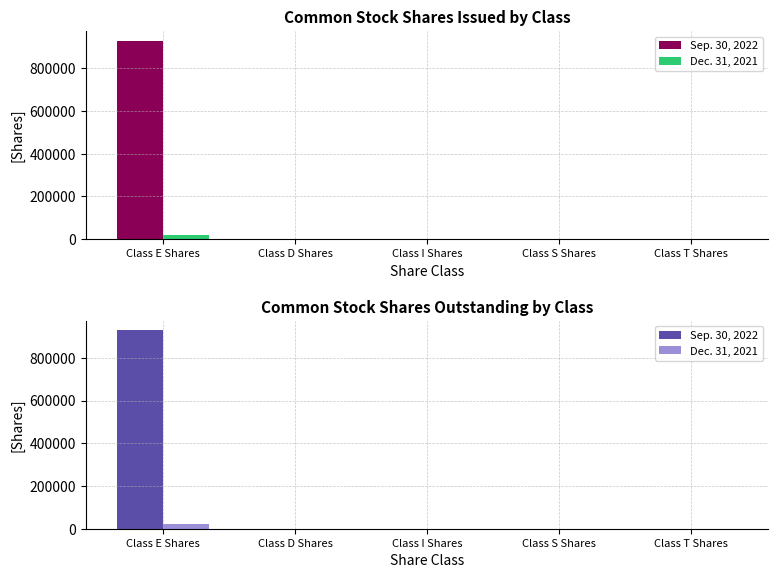

The Sep. 30, 2022 series shows 0 at Class D Shares. True or false?

True